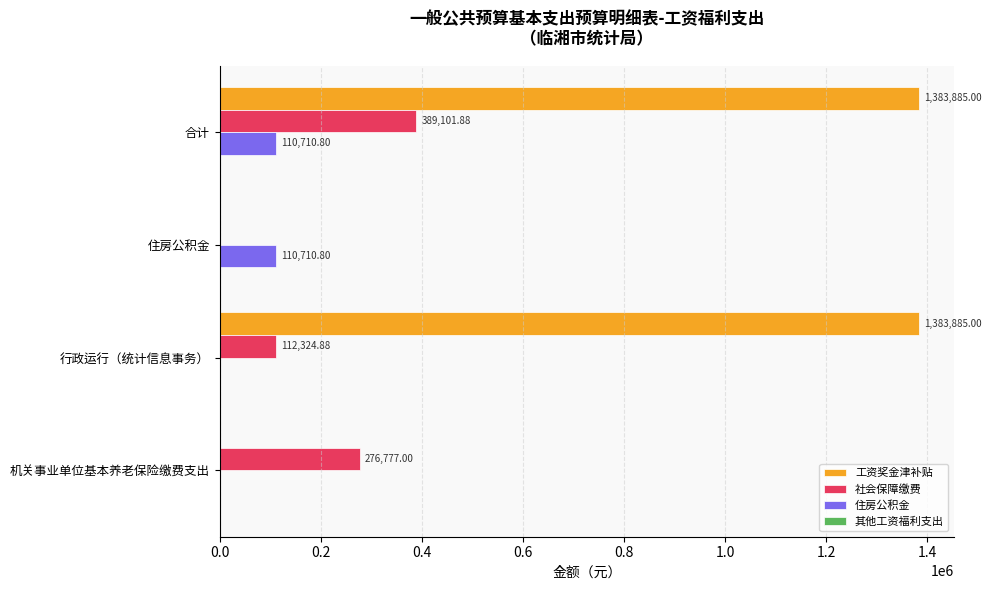

Count the number of data series in this chart.

3